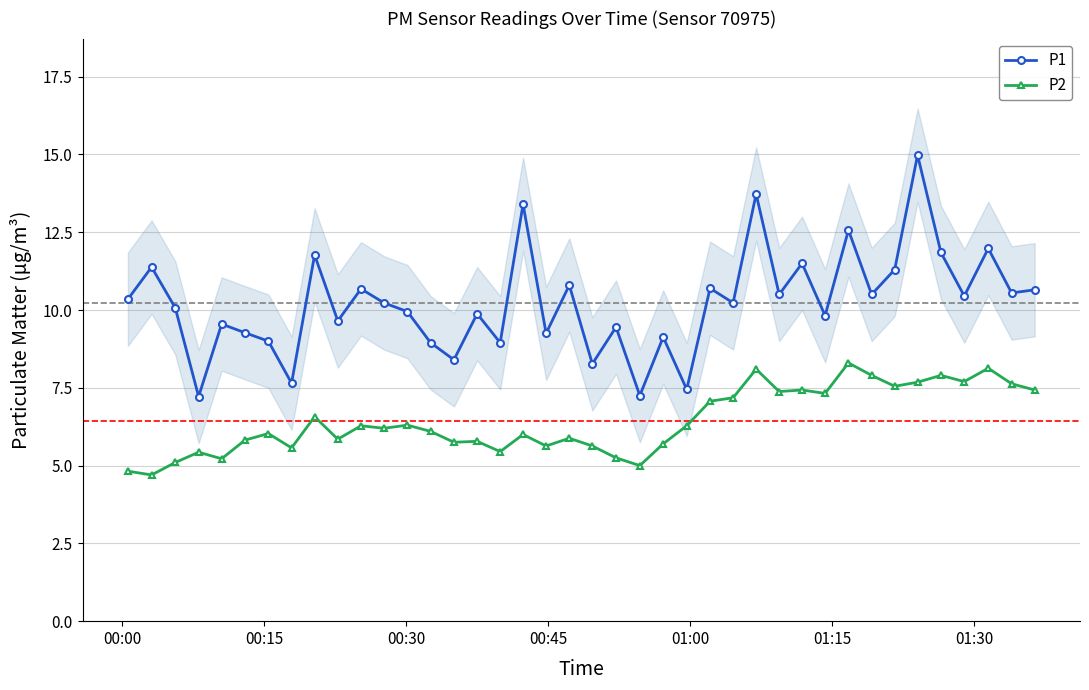

What are all the series names shown in the legend?

P1, P2